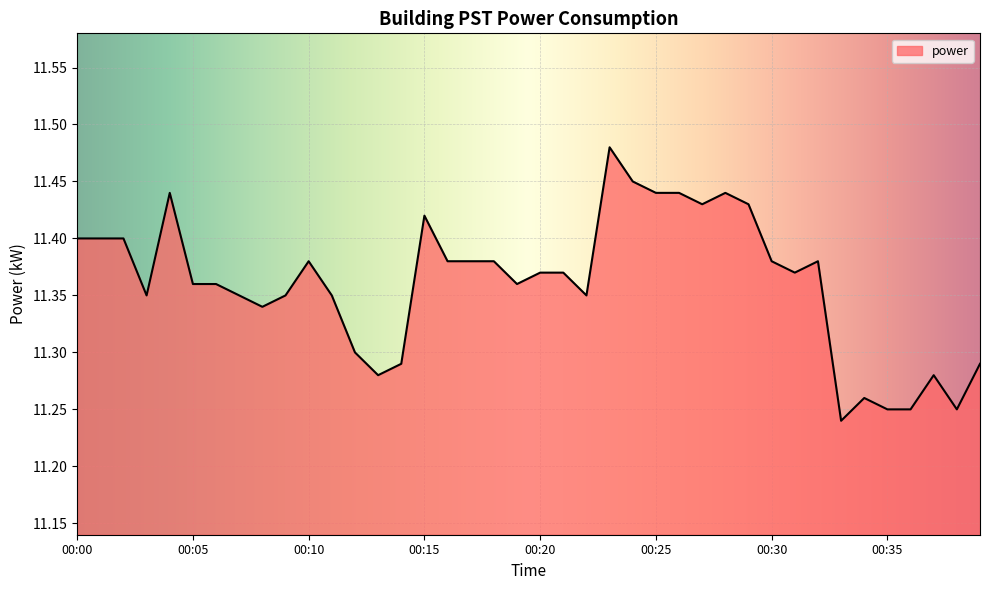

Does the chart display data point markers on the line(s)?

No